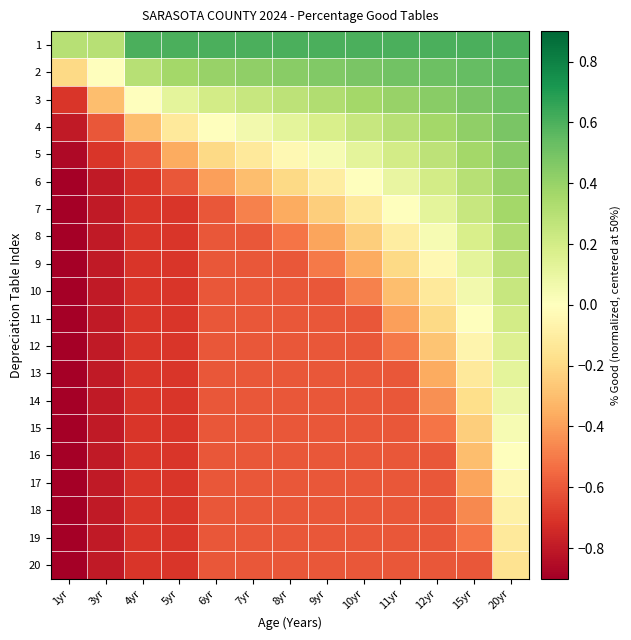

Reading left to right, transcribe all the data shown in this chart.

1: 1yr=0.3	3yr=0.3	4yr=0.6	5yr=0.6	6yr=0.6	7yr=0.6	8yr=0.6	9yr=0.6	10yr=0.6	11yr=0.6	12yr=0.6	15yr=0.6	20yr=0.6
2: 1yr=-0.2	3yr=0.0	4yr=0.3	5yr=0.4	6yr=0.4	7yr=0.4	8yr=0.4	9yr=0.5	10yr=0.5	11yr=0.5	12yr=0.5	15yr=0.5	20yr=0.6
3: 1yr=-0.7	3yr=-0.3	4yr=0.0	5yr=0.1	6yr=0.2	7yr=0.2	8yr=0.3	9yr=0.3	10yr=0.4	11yr=0.4	12yr=0.4	15yr=0.5	20yr=0.5
4: 1yr=-0.8	3yr=-0.6	4yr=-0.3	5yr=-0.1	6yr=0.0	7yr=0.1	8yr=0.1	9yr=0.2	10yr=0.2	11yr=0.3	12yr=0.4	15yr=0.4	20yr=0.5
5: 1yr=-0.9	3yr=-0.7	4yr=-0.6	5yr=-0.4	6yr=-0.2	7yr=-0.1	8yr=-0.0	9yr=0.0	10yr=0.1	11yr=0.2	12yr=0.3	15yr=0.4	20yr=0.4
6: 1yr=-0.9	3yr=-0.8	4yr=-0.7	5yr=-0.6	6yr=-0.4	7yr=-0.3	8yr=-0.2	9yr=-0.1	10yr=0.0	11yr=0.1	12yr=0.2	15yr=0.3	20yr=0.4
7: 1yr=-0.9	3yr=-0.8	4yr=-0.7	5yr=-0.7	6yr=-0.6	7yr=-0.5	8yr=-0.4	9yr=-0.2	10yr=-0.1	11yr=0.0	12yr=0.1	15yr=0.2	20yr=0.4
8: 1yr=-0.9	3yr=-0.8	4yr=-0.7	5yr=-0.7	6yr=-0.6	7yr=-0.6	8yr=-0.5	9yr=-0.4	10yr=-0.2	11yr=-0.1	12yr=0.0	15yr=0.2	20yr=0.3
9: 1yr=-0.9	3yr=-0.8	4yr=-0.7	5yr=-0.7	6yr=-0.6	7yr=-0.6	8yr=-0.6	9yr=-0.5	10yr=-0.4	11yr=-0.2	12yr=-0.0	15yr=0.1	20yr=0.3
10: 1yr=-0.9	3yr=-0.8	4yr=-0.7	5yr=-0.7	6yr=-0.6	7yr=-0.6	8yr=-0.6	9yr=-0.6	10yr=-0.5	11yr=-0.3	12yr=-0.1	15yr=0.1	20yr=0.2
11: 1yr=-0.9	3yr=-0.8	4yr=-0.7	5yr=-0.7	6yr=-0.6	7yr=-0.6	8yr=-0.6	9yr=-0.6	10yr=-0.6	11yr=-0.4	12yr=-0.2	15yr=0.0	20yr=0.2
12: 1yr=-0.9	3yr=-0.8	4yr=-0.7	5yr=-0.7	6yr=-0.6	7yr=-0.6	8yr=-0.6	9yr=-0.6	10yr=-0.6	11yr=-0.5	12yr=-0.3	15yr=-0.1	20yr=0.2
13: 1yr=-0.9	3yr=-0.8	4yr=-0.7	5yr=-0.7	6yr=-0.6	7yr=-0.6	8yr=-0.6	9yr=-0.6	10yr=-0.6	11yr=-0.6	12yr=-0.4	15yr=-0.1	20yr=0.1
14: 1yr=-0.9	3yr=-0.8	4yr=-0.7	5yr=-0.7	6yr=-0.6	7yr=-0.6	8yr=-0.6	9yr=-0.6	10yr=-0.6	11yr=-0.6	12yr=-0.4	15yr=-0.2	20yr=0.1
15: 1yr=-0.9	3yr=-0.8	4yr=-0.7	5yr=-0.7	6yr=-0.6	7yr=-0.6	8yr=-0.6	9yr=-0.6	10yr=-0.6	11yr=-0.6	12yr=-0.5	15yr=-0.2	20yr=0.0
16: 1yr=-0.9	3yr=-0.8	4yr=-0.7	5yr=-0.7	6yr=-0.6	7yr=-0.6	8yr=-0.6	9yr=-0.6	10yr=-0.6	11yr=-0.6	12yr=-0.6	15yr=-0.3	20yr=0.0
17: 1yr=-0.9	3yr=-0.8	4yr=-0.7	5yr=-0.7	6yr=-0.6	7yr=-0.6	8yr=-0.6	9yr=-0.6	10yr=-0.6	11yr=-0.6	12yr=-0.6	15yr=-0.4	20yr=-0.0
18: 1yr=-0.9	3yr=-0.8	4yr=-0.7	5yr=-0.7	6yr=-0.6	7yr=-0.6	8yr=-0.6	9yr=-0.6	10yr=-0.6	11yr=-0.6	12yr=-0.6	15yr=-0.5	20yr=-0.1
19: 1yr=-0.9	3yr=-0.8	4yr=-0.7	5yr=-0.7	6yr=-0.6	7yr=-0.6	8yr=-0.6	9yr=-0.6	10yr=-0.6	11yr=-0.6	12yr=-0.6	15yr=-0.5	20yr=-0.1
20: 1yr=-0.9	3yr=-0.8	4yr=-0.7	5yr=-0.7	6yr=-0.6	7yr=-0.6	8yr=-0.6	9yr=-0.6	10yr=-0.6	11yr=-0.6	12yr=-0.6	15yr=-0.6	20yr=-0.2